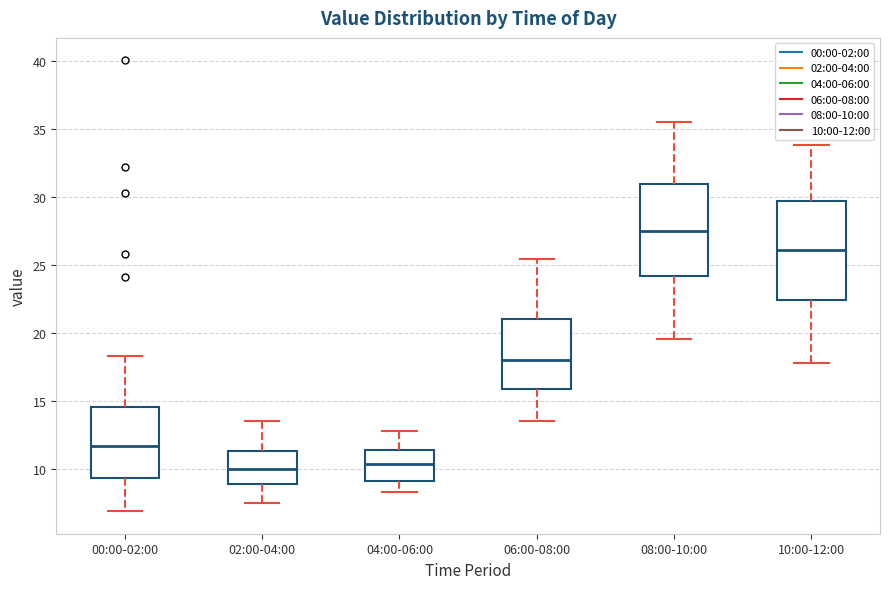

Reading left to right, read every box against the y-axis: the position of its median line, the range the box covers, and the ends of its whiskers. The values are not printed on the chart, so give them approximately, as read against the axis.

00:00-02:00: median 11.5, box 9.5 to 14.5, whiskers 7.0 to 18.5
02:00-04:00: median 10.0, box 9.0 to 11.5, whiskers 7.5 to 13.5
04:00-06:00: median 10.5, box 9.0 to 11.5, whiskers 8.5 to 13.0
06:00-08:00: median 18.0, box 16.0 to 21.0, whiskers 13.5 to 25.5
08:00-10:00: median 27.5, box 24.0 to 31.0, whiskers 19.5 to 35.5
10:00-12:00: median 26.0, box 22.5 to 29.5, whiskers 18.0 to 34.0